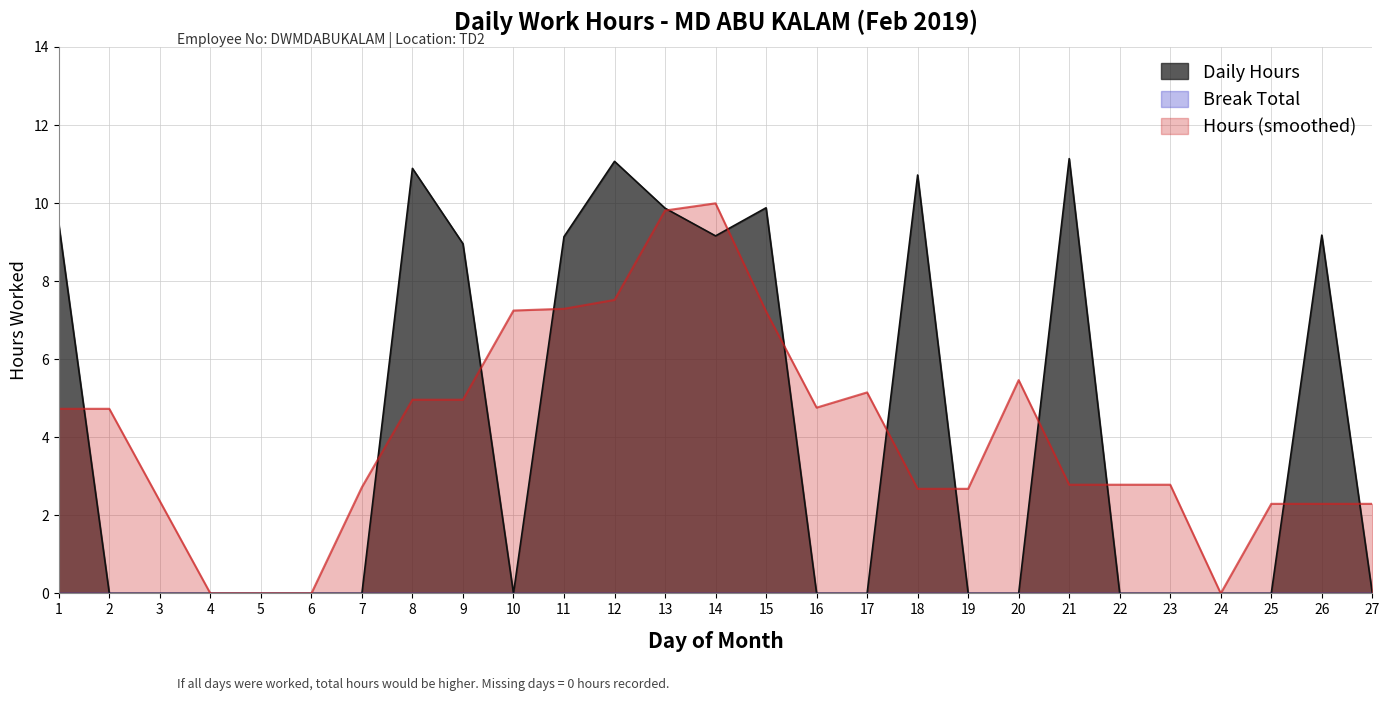

How many interior local peaks (higher than both neighbors) does the data have?

6